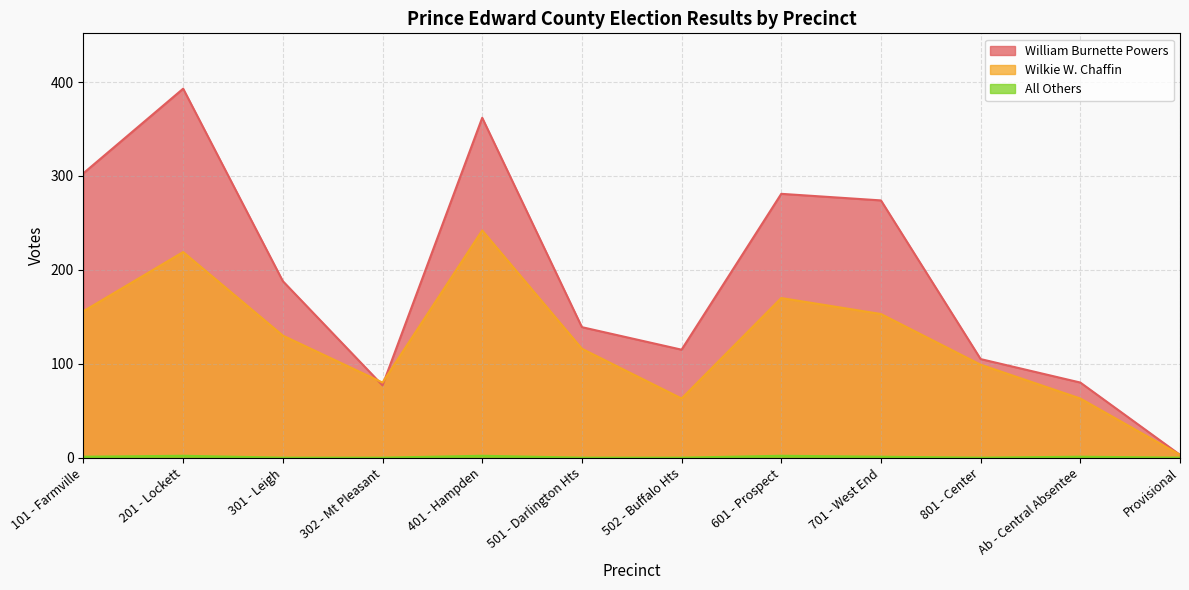

True or false: Wilkie W. Chaffin and All Others cross at least once.

False